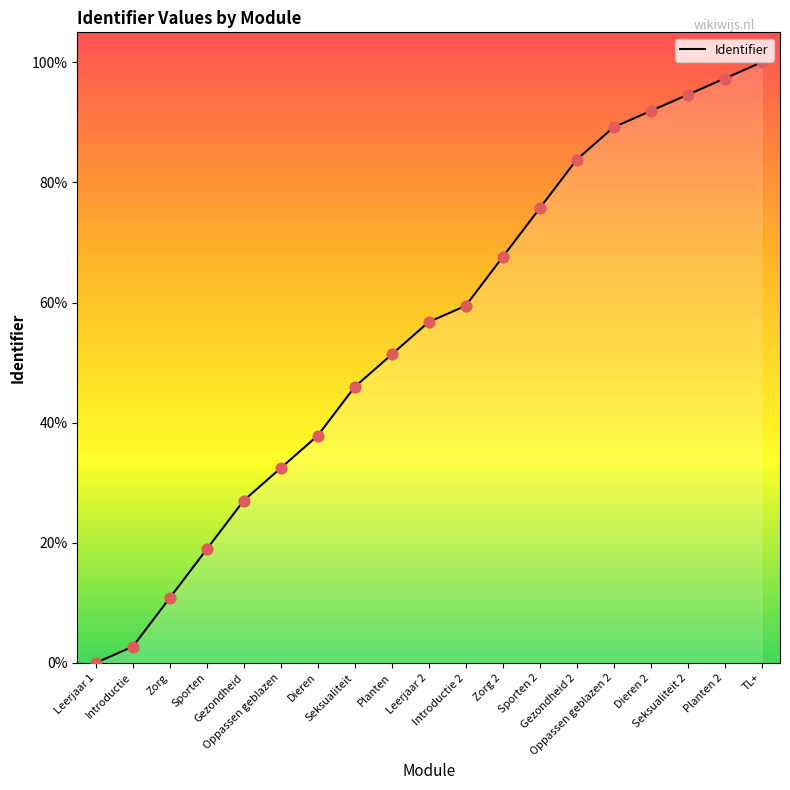

Between Introductie and Gezondheid 2, which is larger?

Gezondheid 2